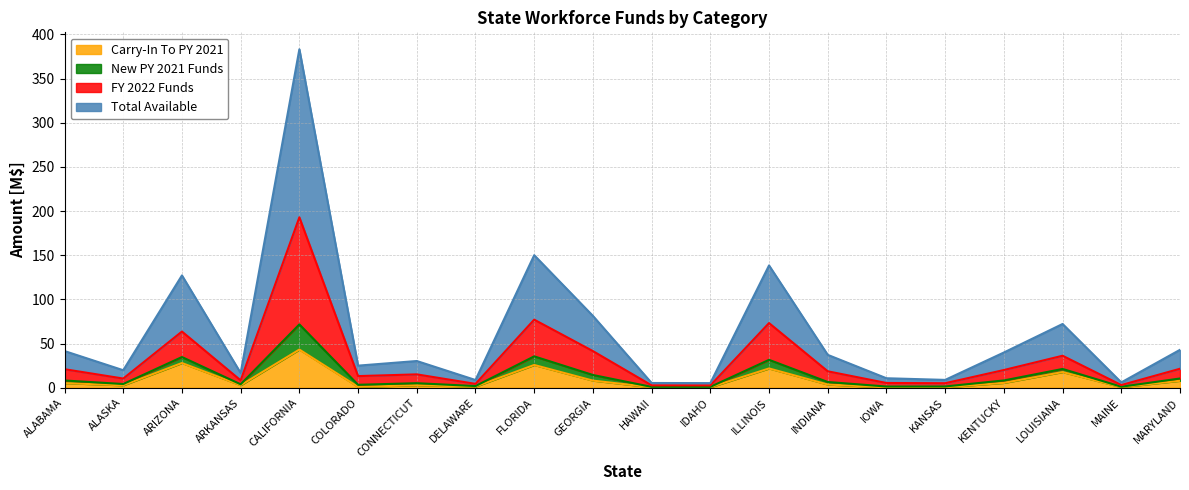

Does the chart have visible grid lines?

Yes